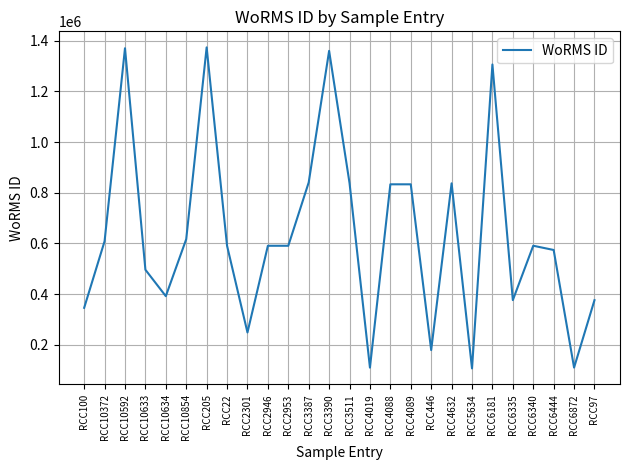

Approximately how many times larger is the value at RCC97 compared to RCC3390?

0.3